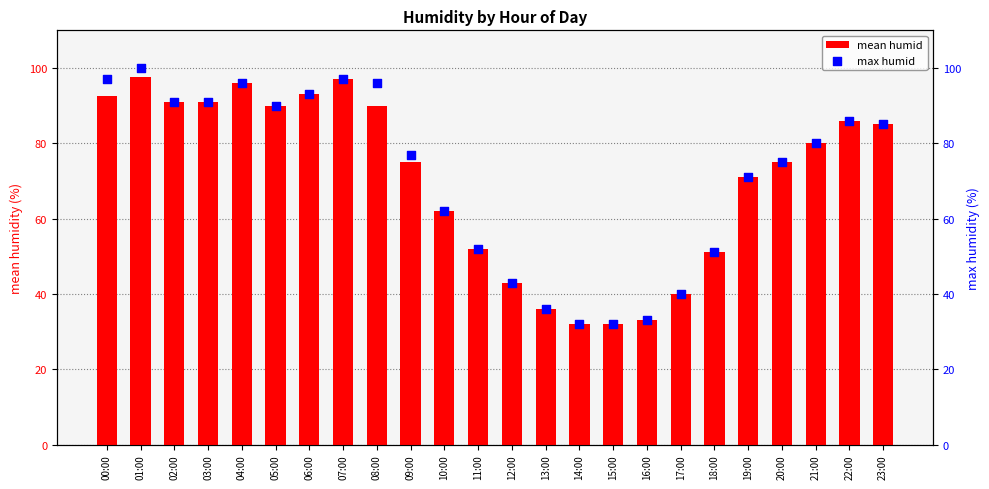

Which series reaches the minimum Y coordinate?

mean humid